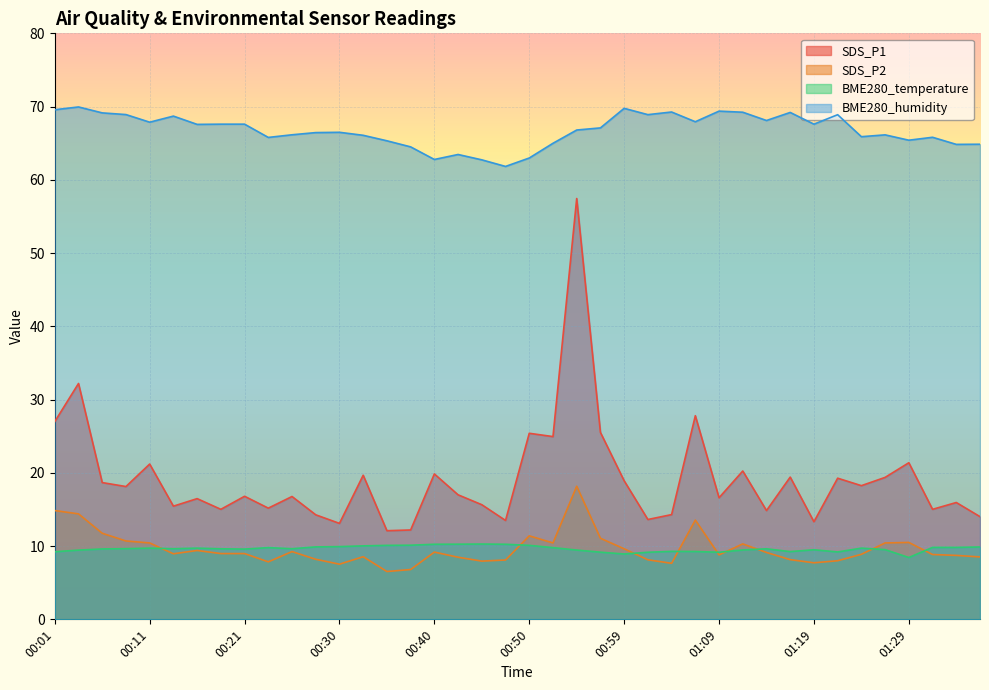

True or false: SDS_P1 has a value of 21.1 at 01:19.

False